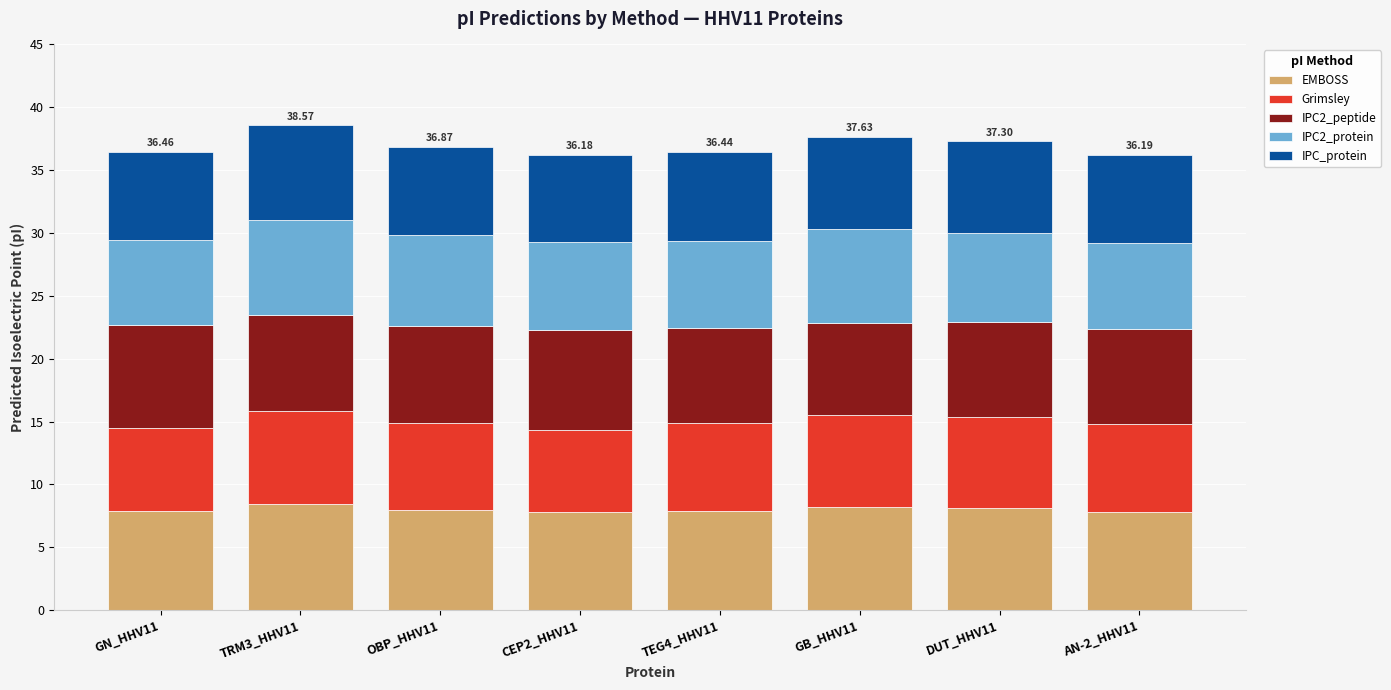

What is the total value across all series at OBP_HHV11?

36.9